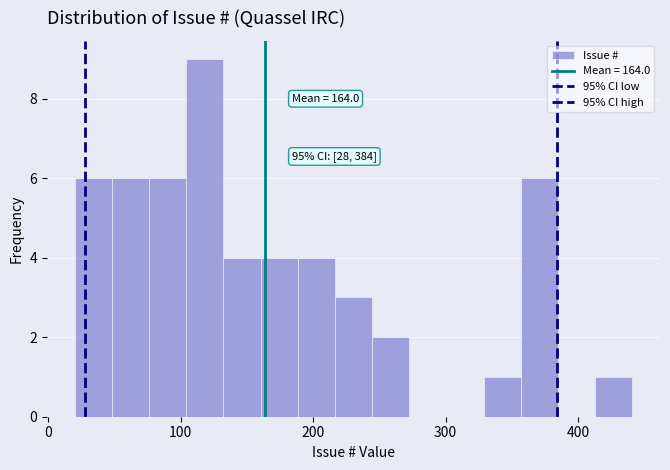

Around what value on the x-axis is the tallest bar? Give the approximate position of its centre, as read against the axis.

120